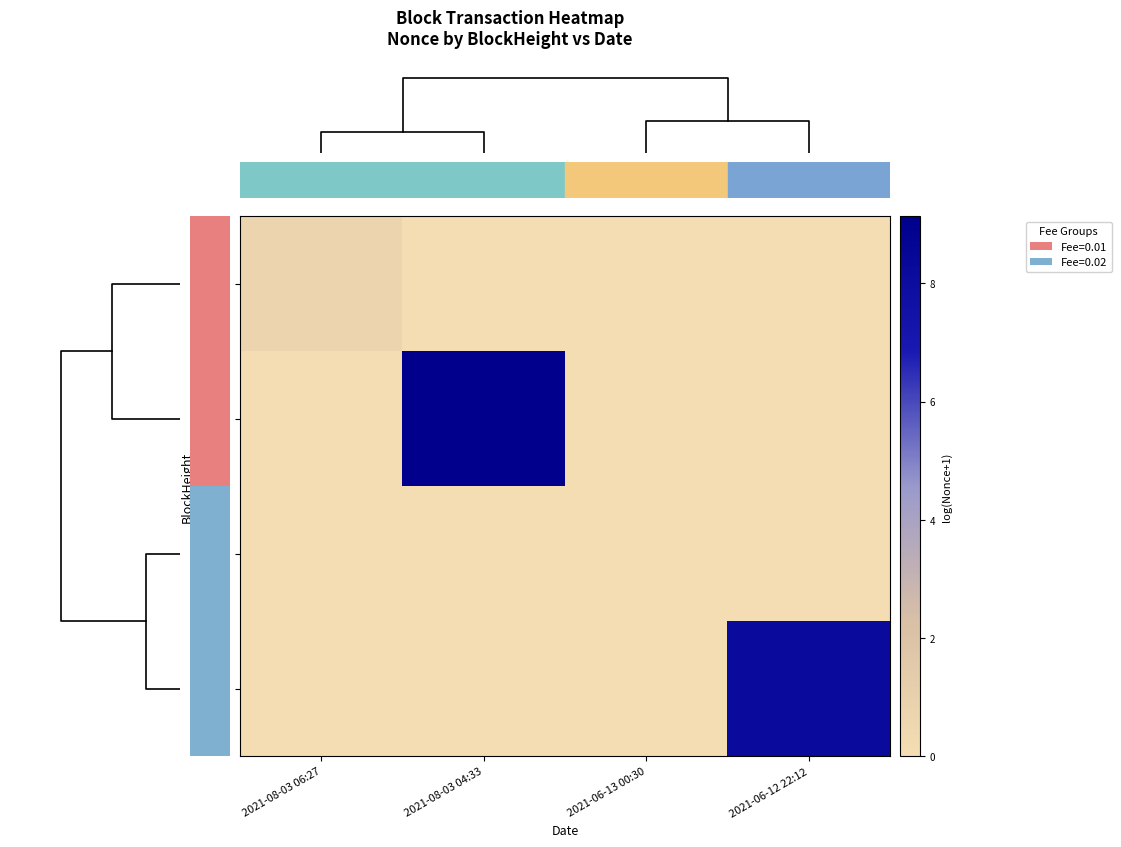

At which category is the sum across all series the highest?

2021-08-03 04:33